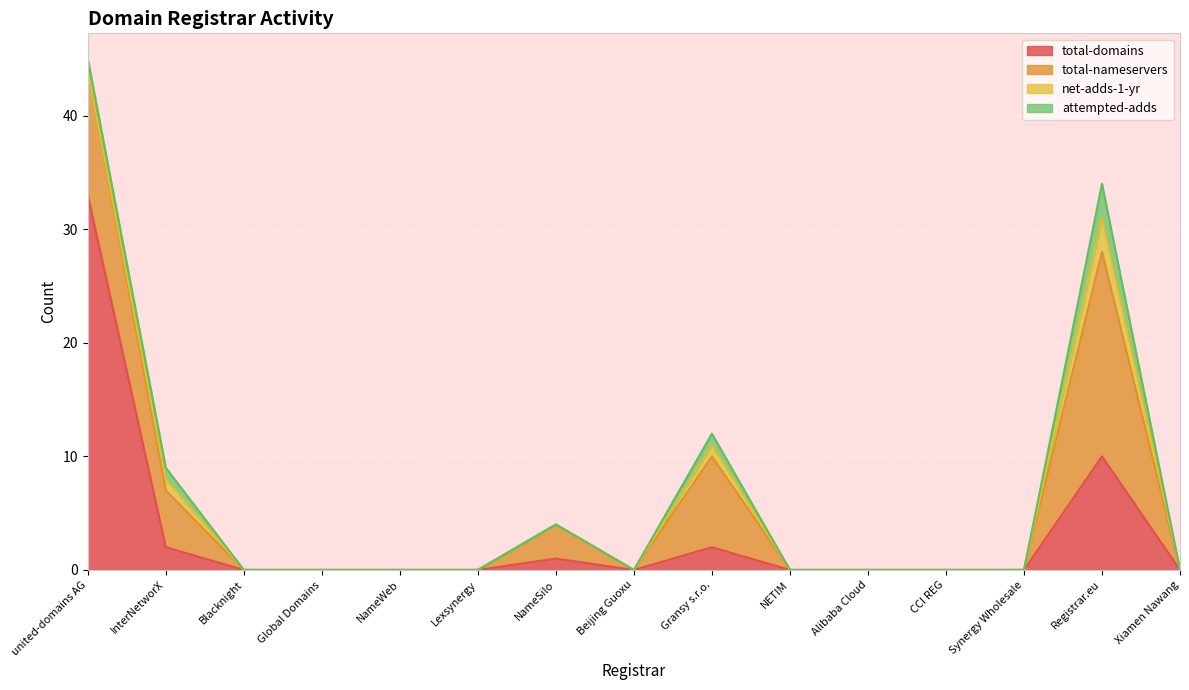

True or false: net-adds-1-yr and total-nameservers intersect in this chart.

False